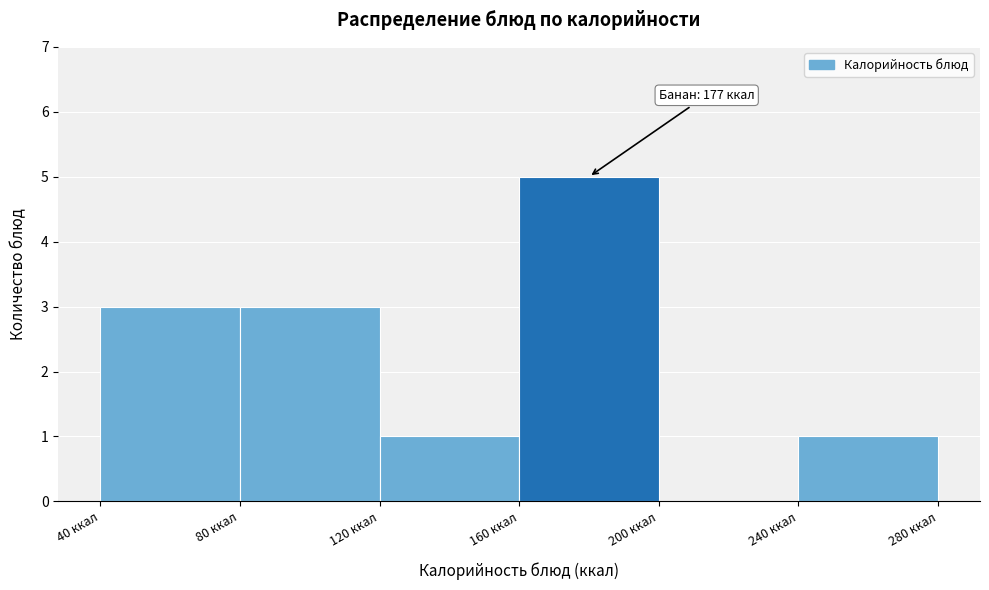

Which range on the x-axis has the tallest bar?

160 to 200